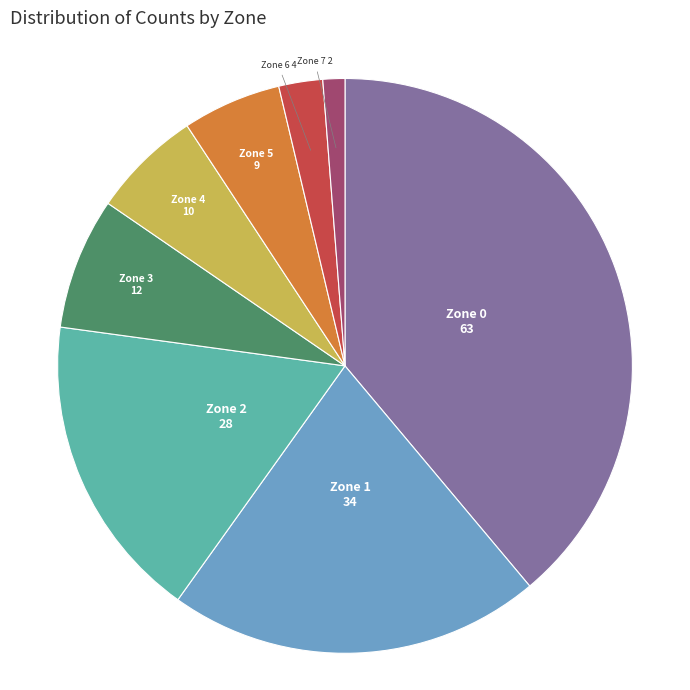

Count the number of slices in the pie.

8